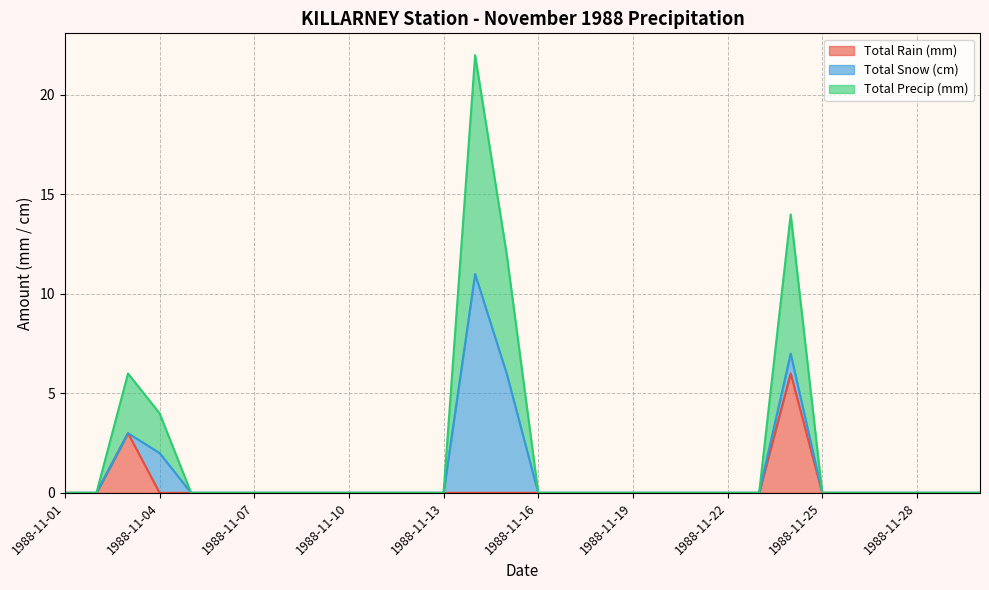

True or false: Total Rain (mm) and Total Precip (mm) cross at least once.

False